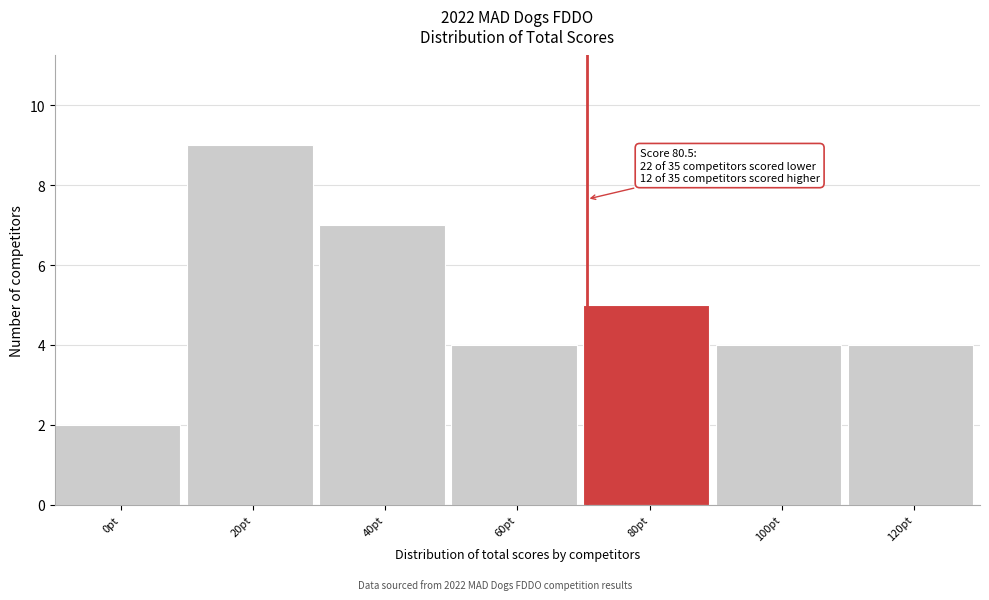

Reading left to right, transcribe all the data shown in this chart.

2	9	7	4	5	4	4